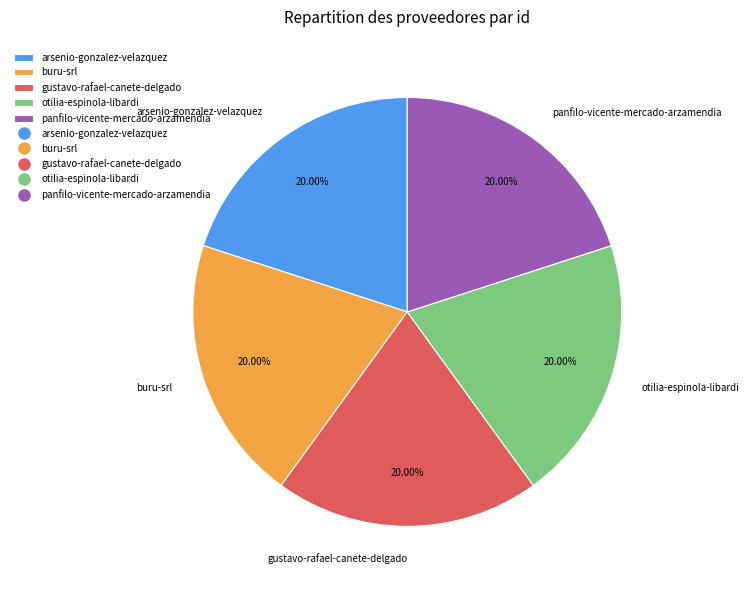

Approximately how many times larger is the value at panfilo-vicente-mercado-arzamendia compared to otilia-espinola-libardi?

1.0